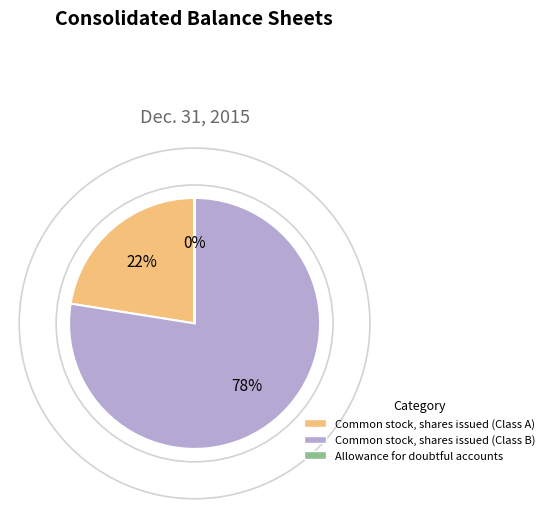

To the nearest percent, what is the average slice percentage?

33%